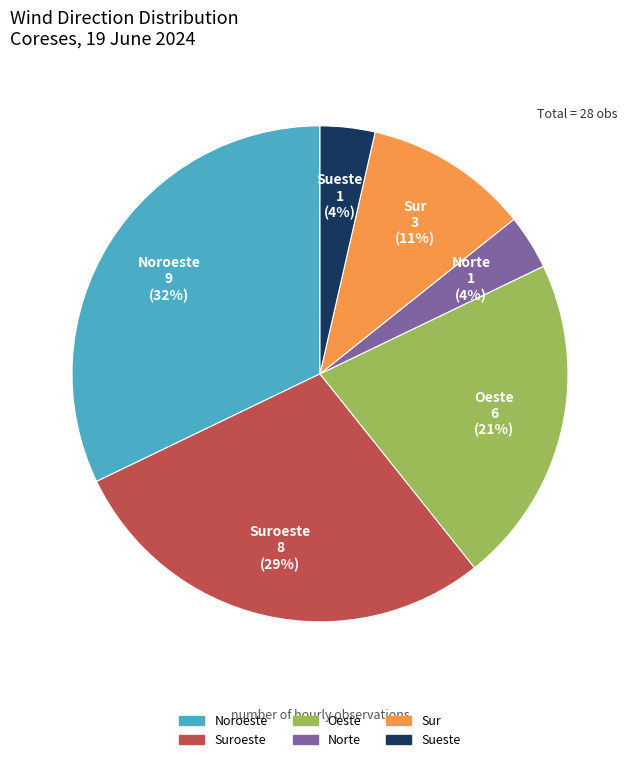

Is there any slice that represents more than half of the pie?

No